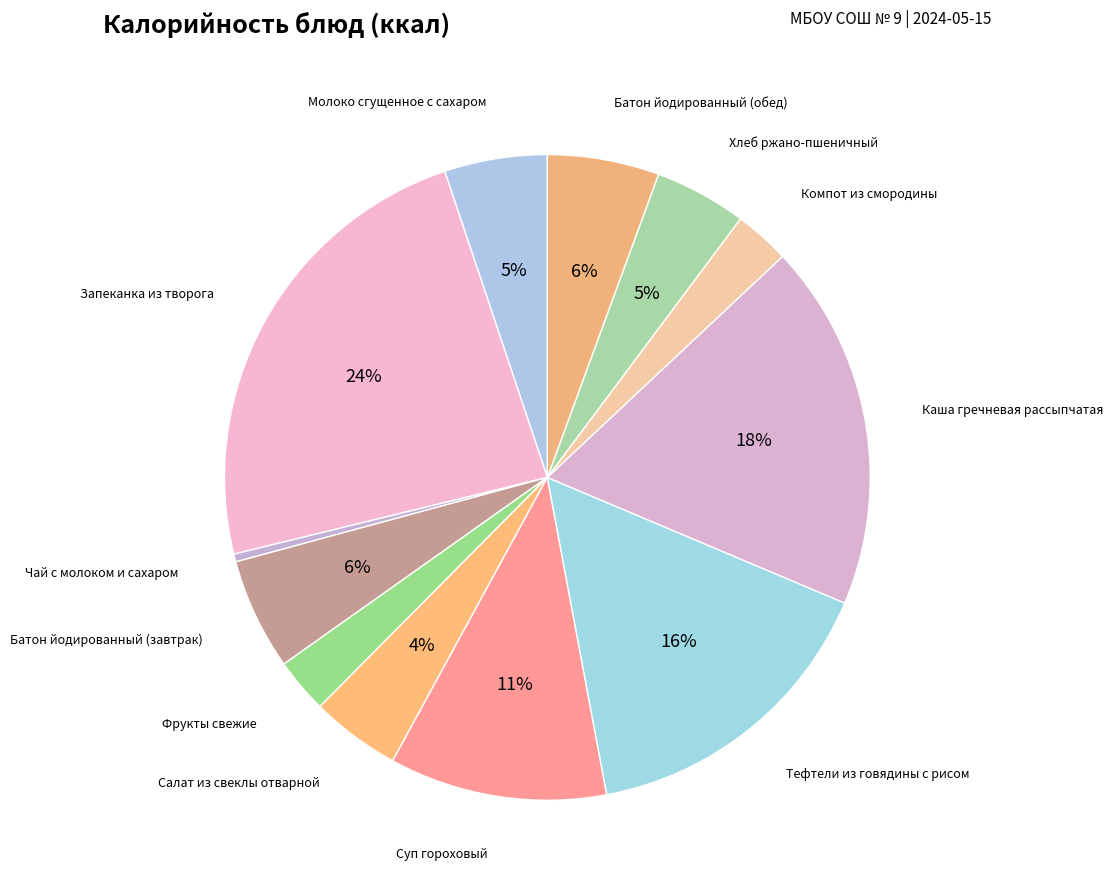

What is the largest slice in the pie chart?

Запеканка из творога